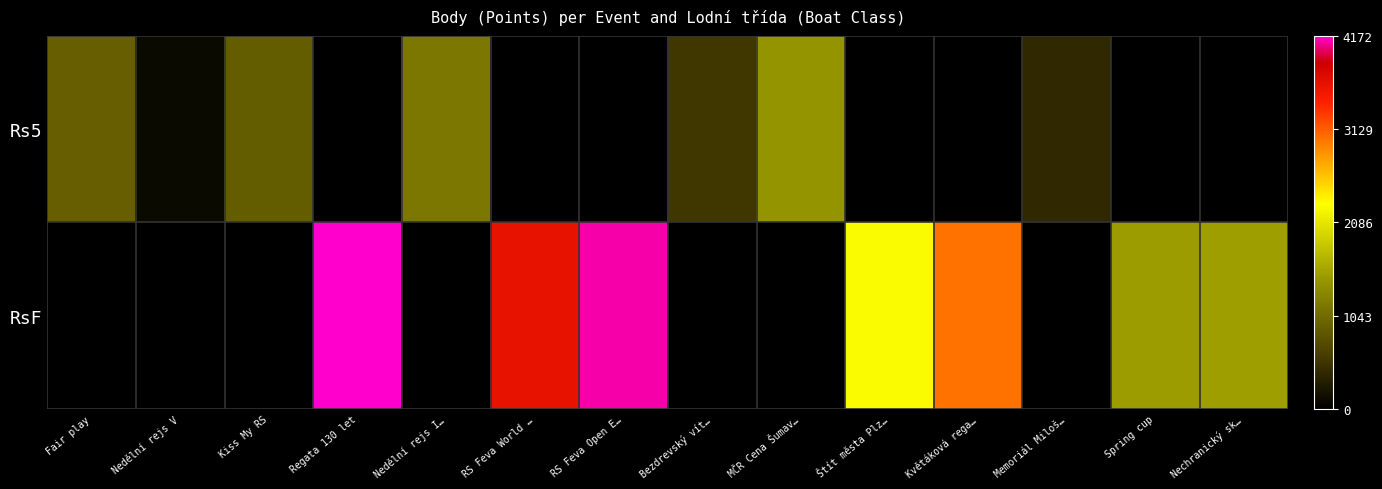

Count the number of data series in this chart.

2